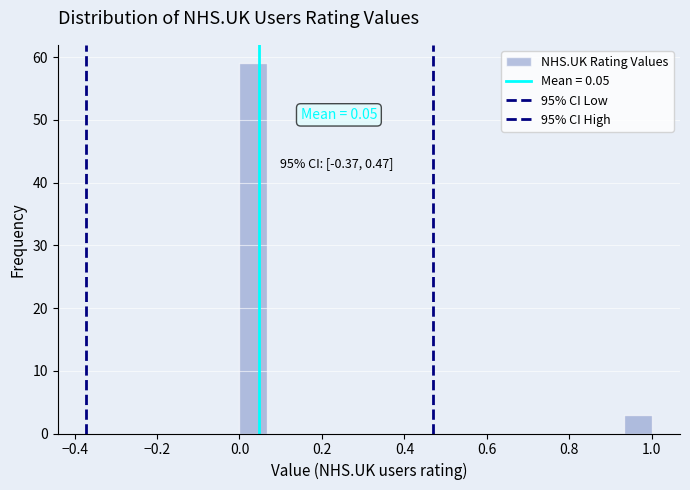

Read against the x-axis, roughly where is the centre of the tallest bar?

0.04